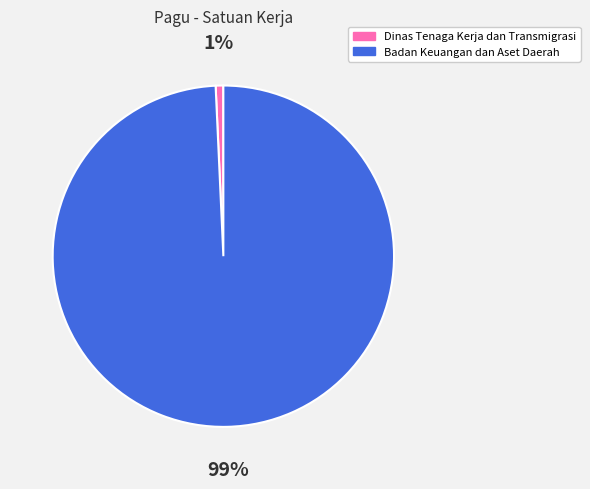

To the nearest percent, what is the average slice percentage?

50%